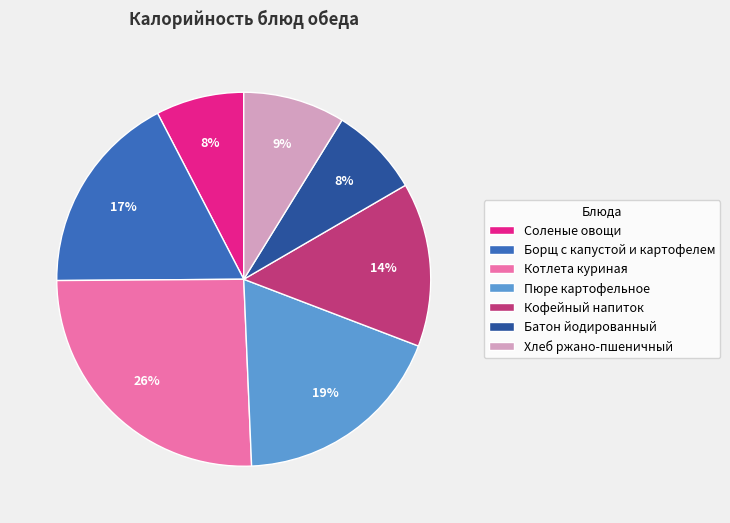

Does Соленые овощи account for over 50% of the chart?

No